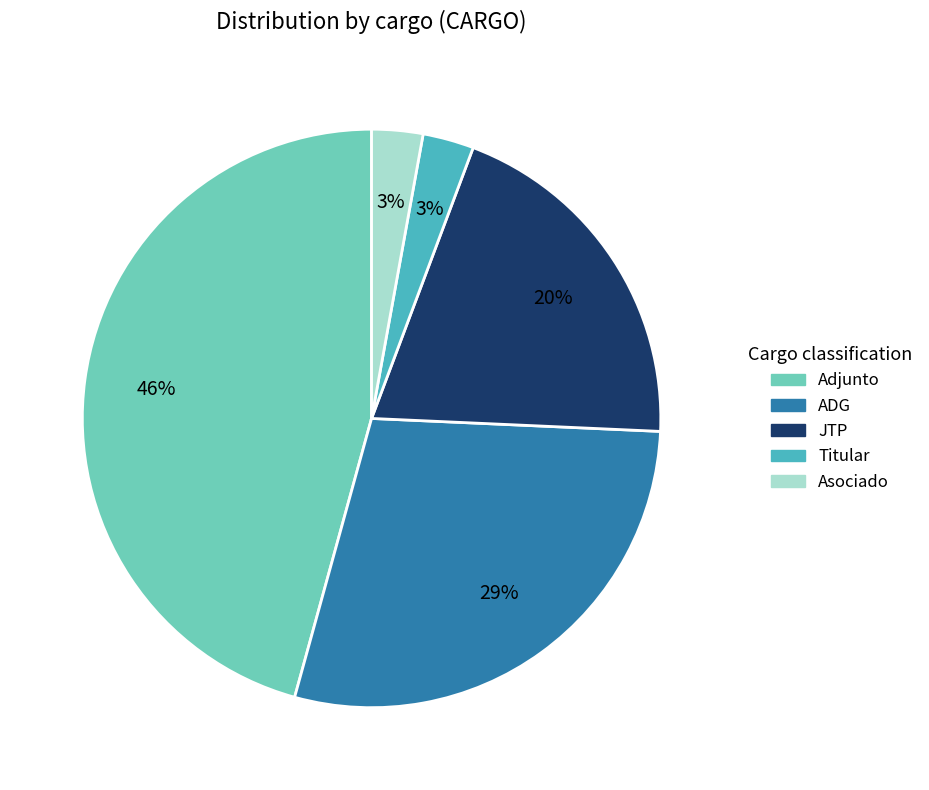

Between Titular and ADG, which is larger?

ADG